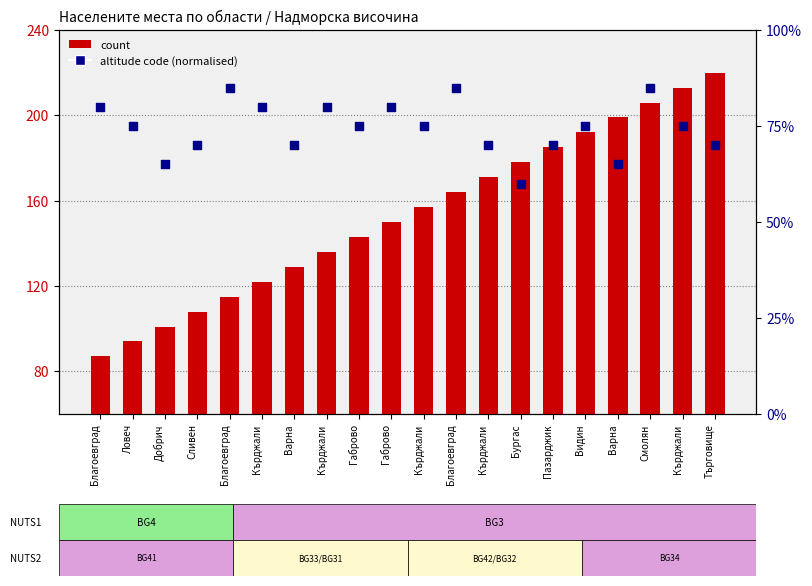

What is the total value across all series at Видин?

267